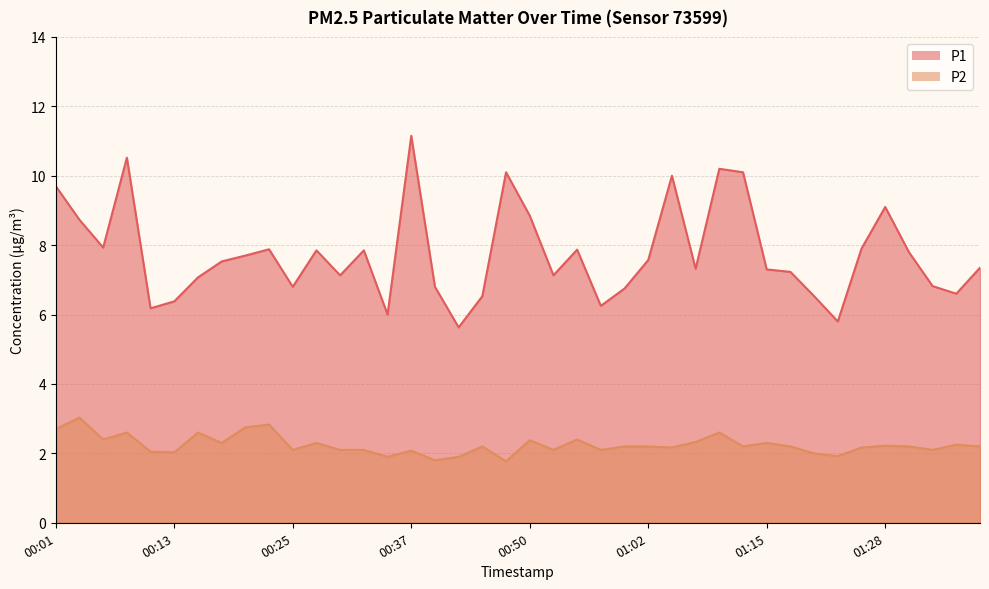

How many interior local valleys does the P1 series have?

11